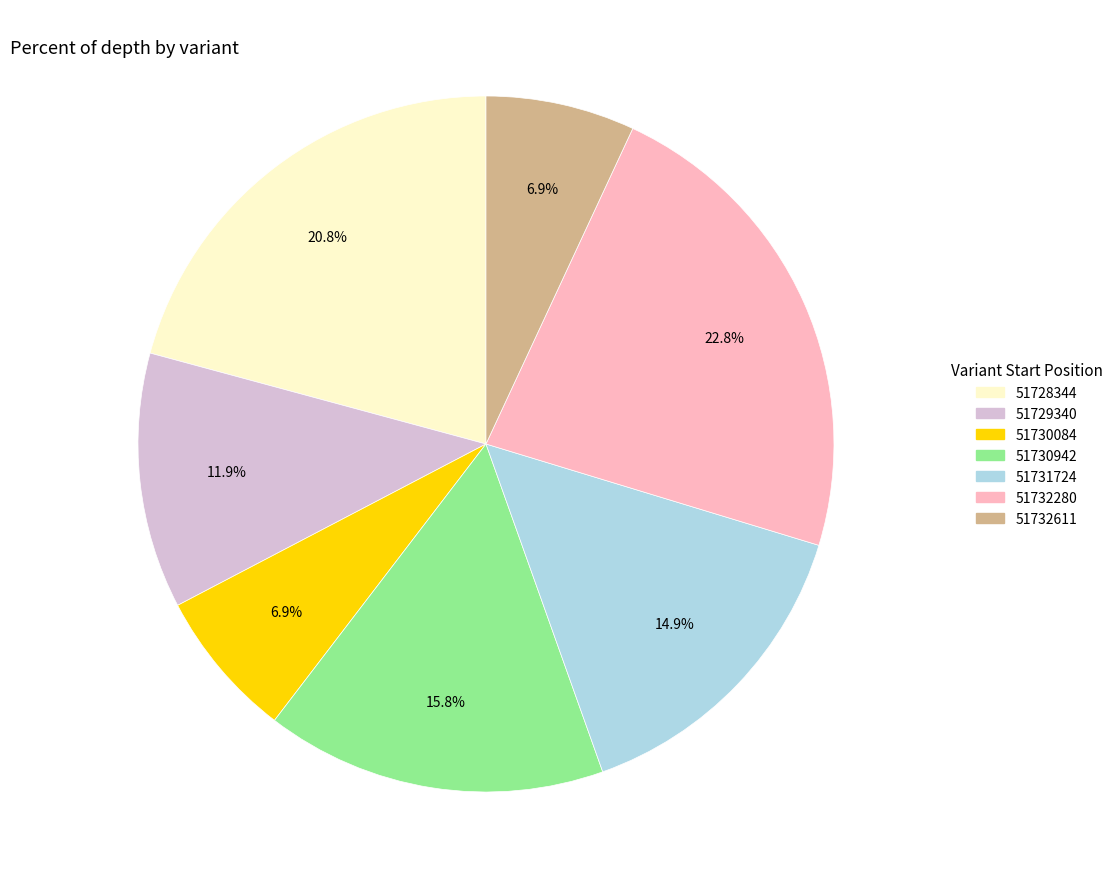

Is 51730084 the majority of the pie?

No